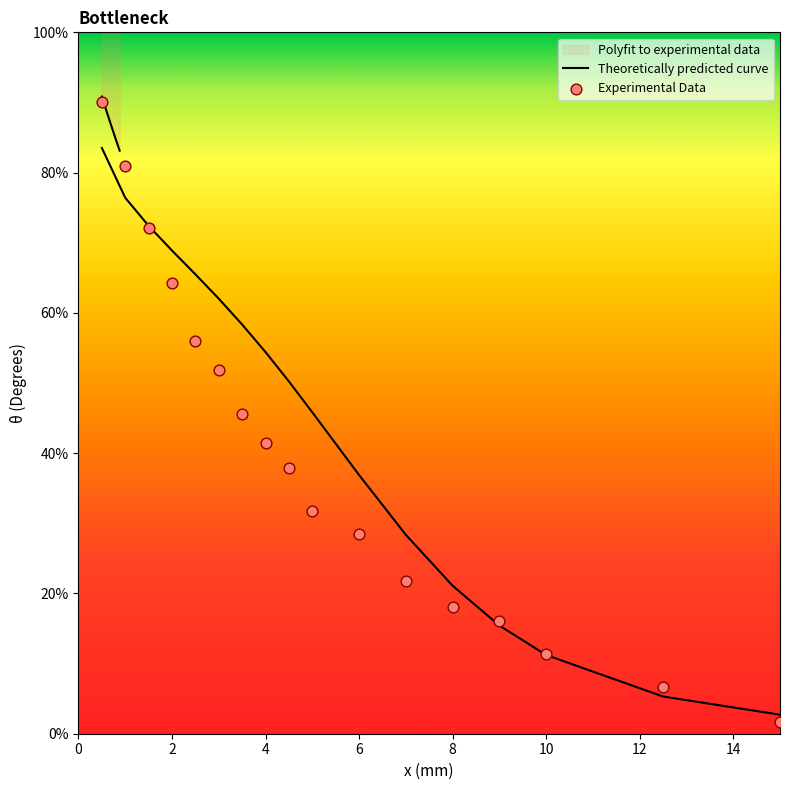

Which series reaches the minimum Y coordinate?

Experimental Data